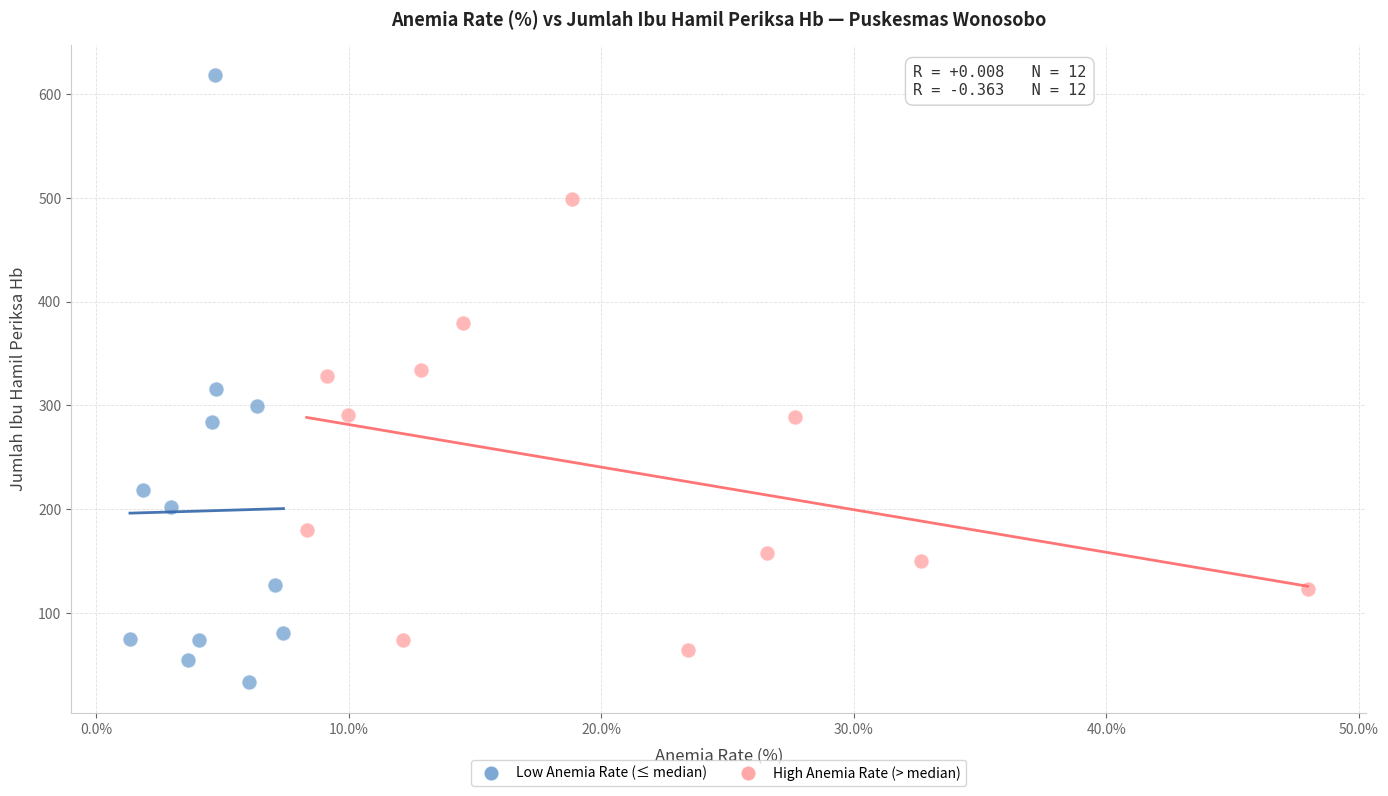

Which series has the largest Y range (max minus min)?

Low Anemia Rate (≤ median)